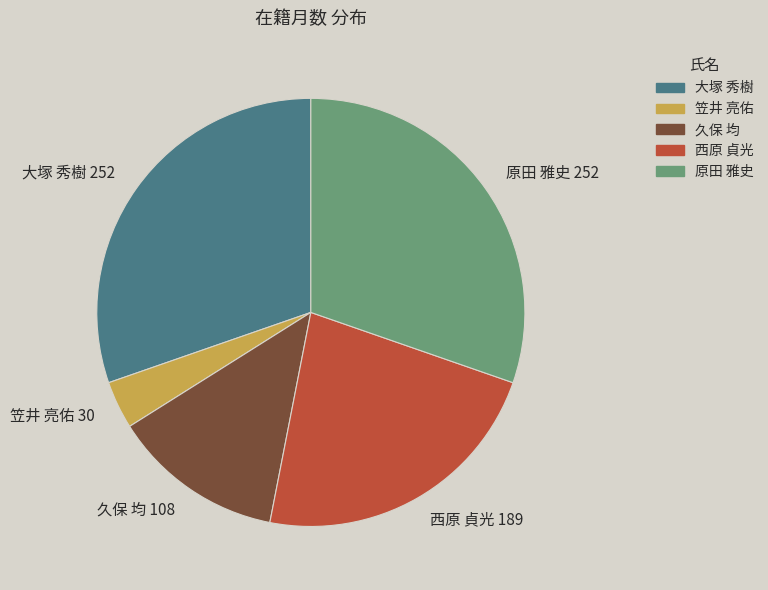

The 西原 貞光 slice represents 23% of the pie. True or false?

True